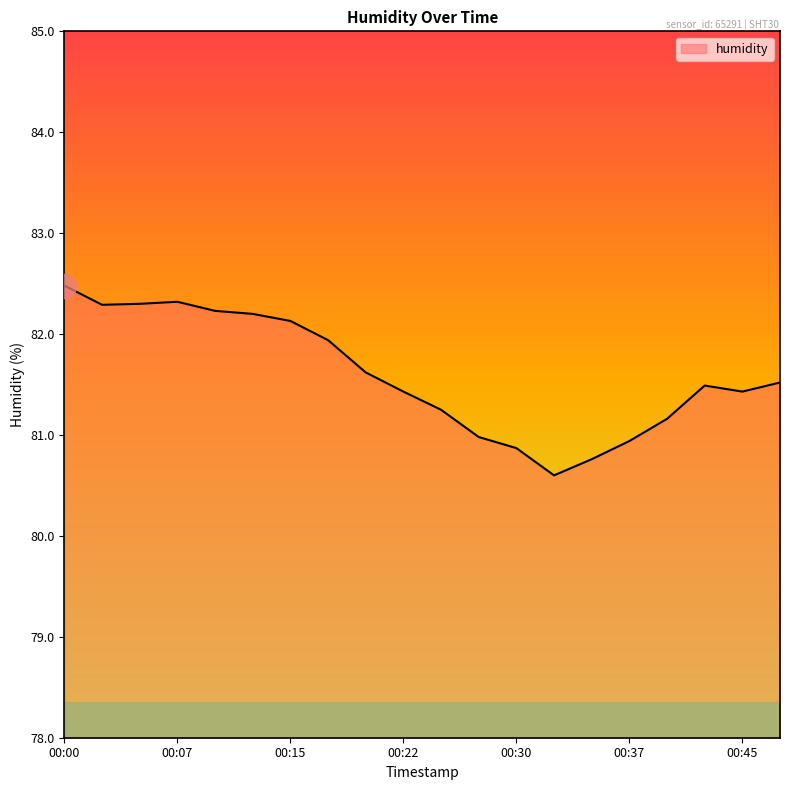

What is the difference between the maximum and minimum values?

1.9